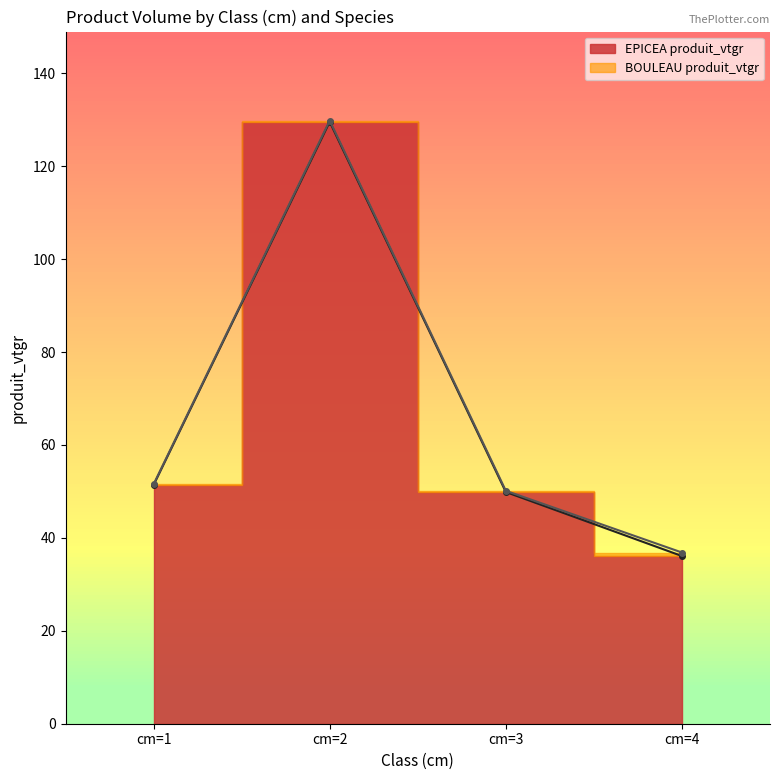

True or false: the data shows 129.5 at cm=2.

True